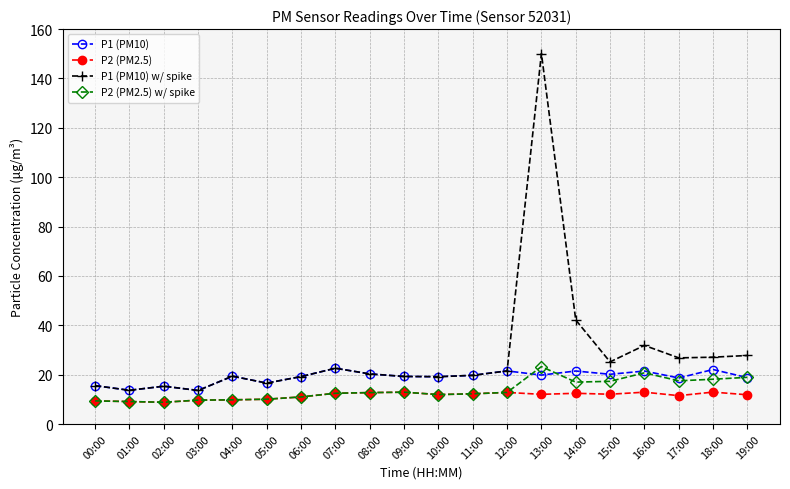

What is the minimum value for P1 (PM10)?

13.6